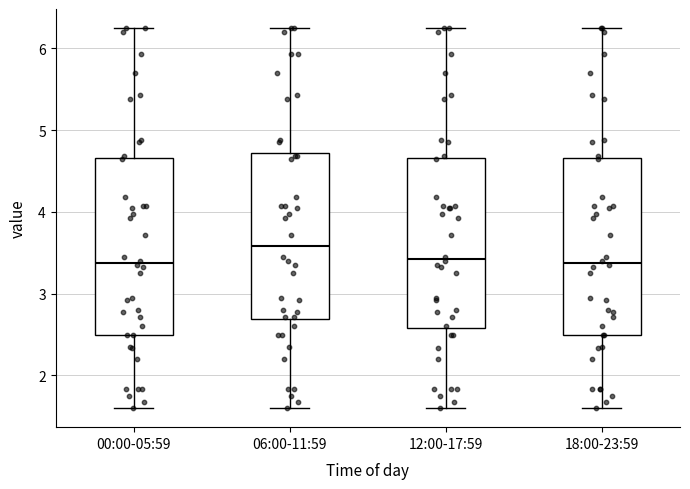

Reading left to right, transcribe this box plot: for each box, give where its median line is, the range the box spans, and where its two whiskers end, as read against the y-axis. The values are not printed on the chart, so give them approximately, as read against the axis.

00:00-05:59: median 3.4, box 2.5 to 4.7, whiskers 1.6 to 6.3
06:00-11:59: median 3.6, box 2.7 to 4.7, whiskers 1.6 to 6.3
12:00-17:59: median 3.4, box 2.6 to 4.7, whiskers 1.6 to 6.3
18:00-23:59: median 3.4, box 2.5 to 4.7, whiskers 1.6 to 6.3